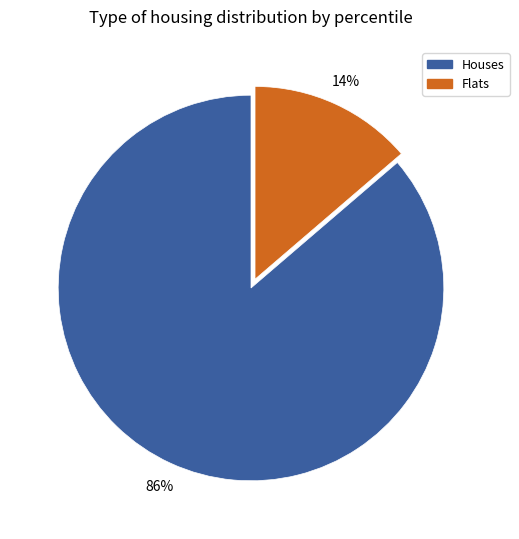

How many slices are in this pie chart?

2